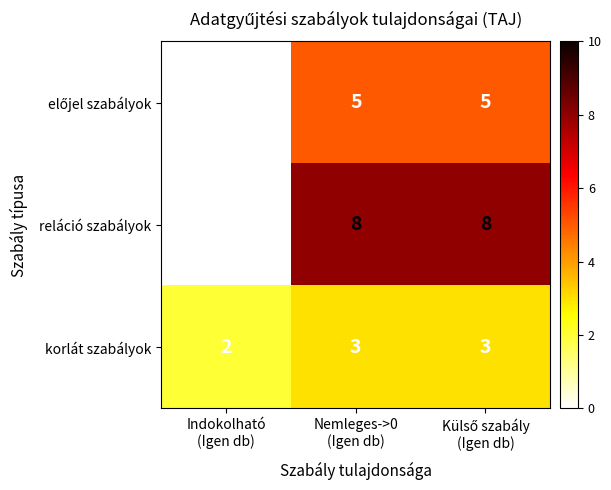

Which series has the largest total across all categories?

reláció szabályok